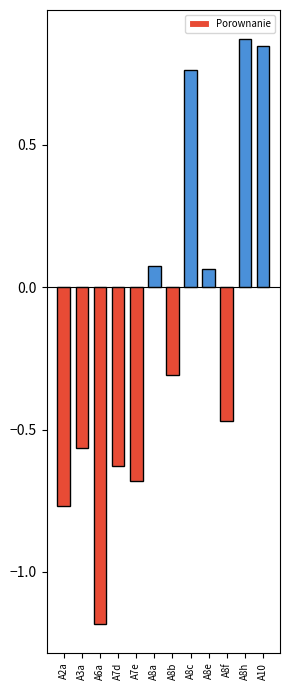

How many negative values are there?

7